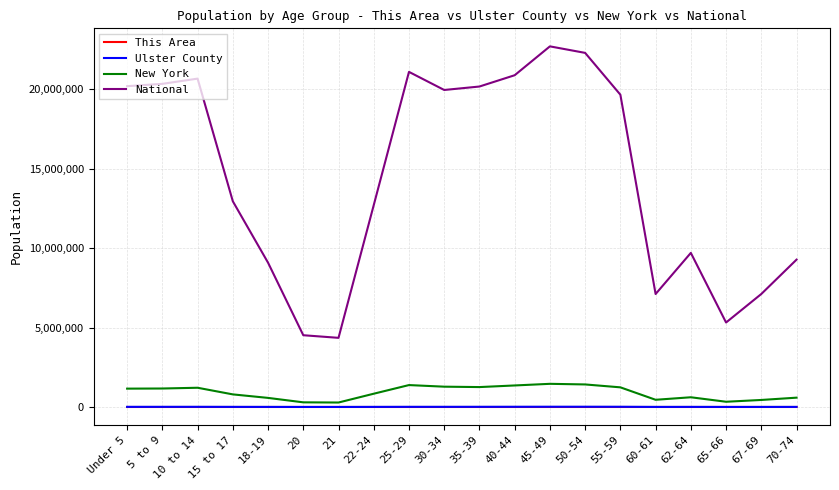

What position from the right is 25-29?

12